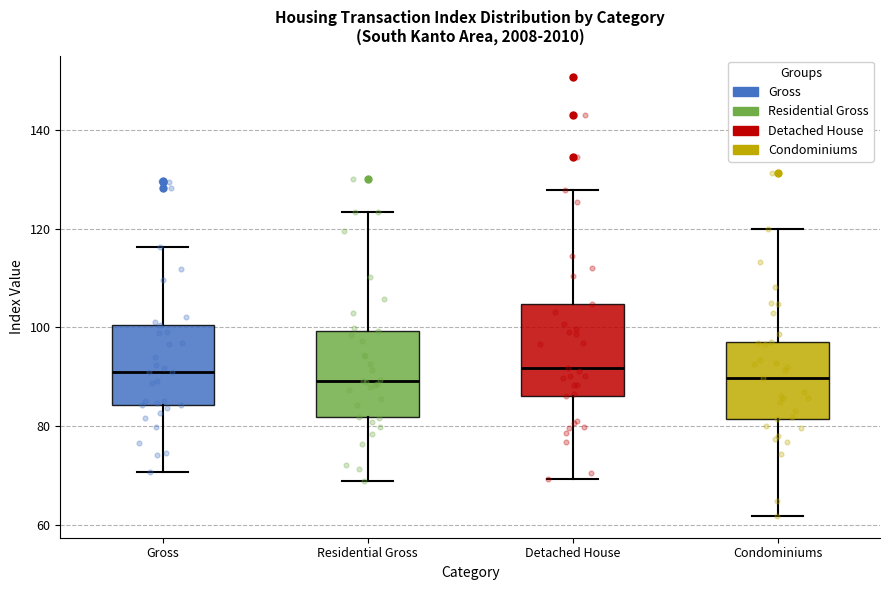

Reading left to right, transcribe this box plot: for each box, give where its median line is, the range the box spans, and where its two whiskers end, as read against the y-axis. The values are not printed on the chart, so give them approximately, as read against the axis.

Gross: median 90, box 84 to 100, whiskers 70 to 116
Residential Gross: median 90, box 82 to 100, whiskers 68 to 124
Detached House: median 92, box 86 to 104, whiskers 70 to 128
Condominiums: median 90, box 82 to 98, whiskers 62 to 120